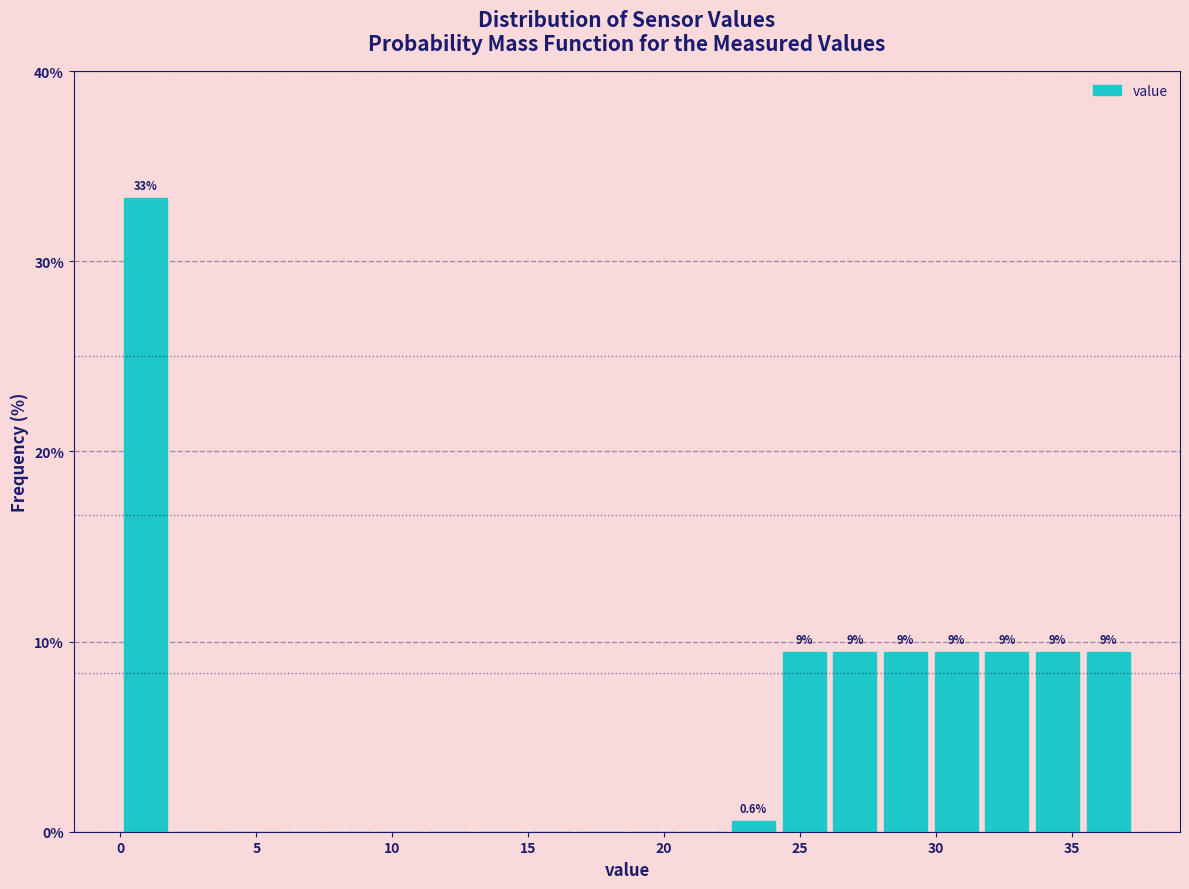

Read against the x-axis, roughly where is the centre of the tallest bar?

1.0